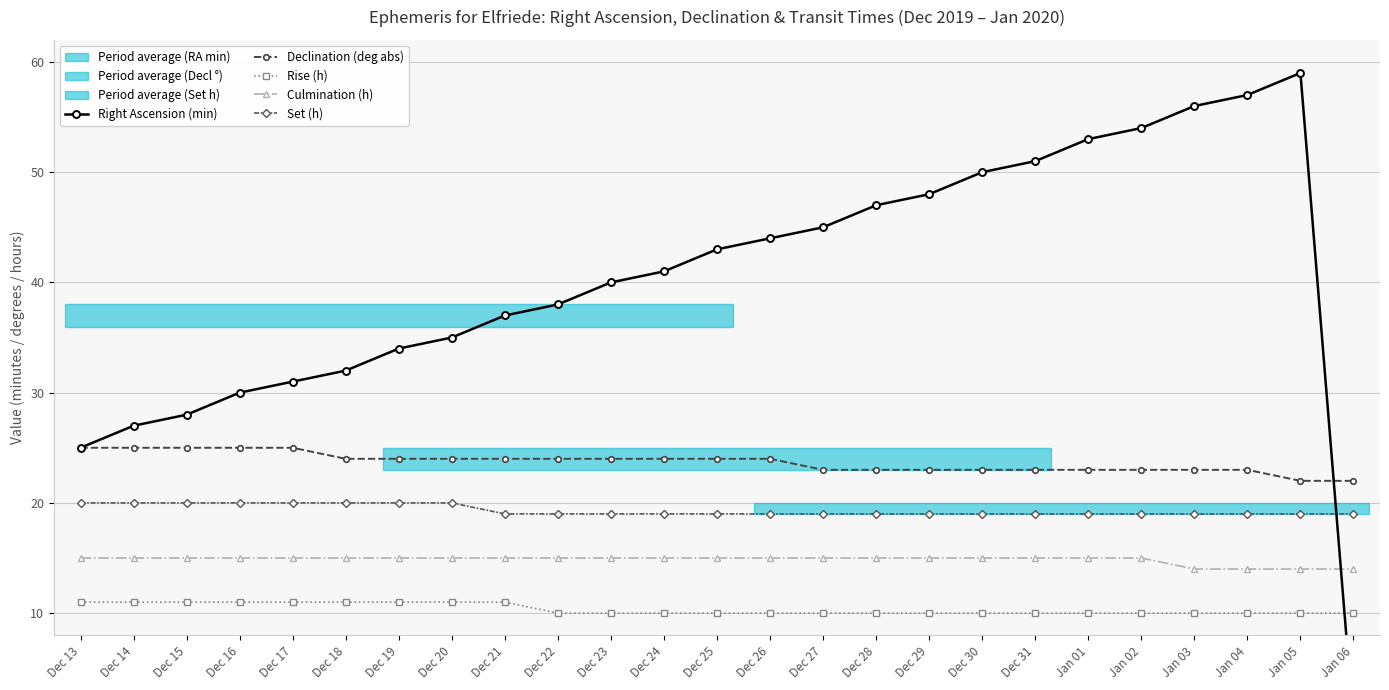

Which category has the lowest value across all series?

Jan 06